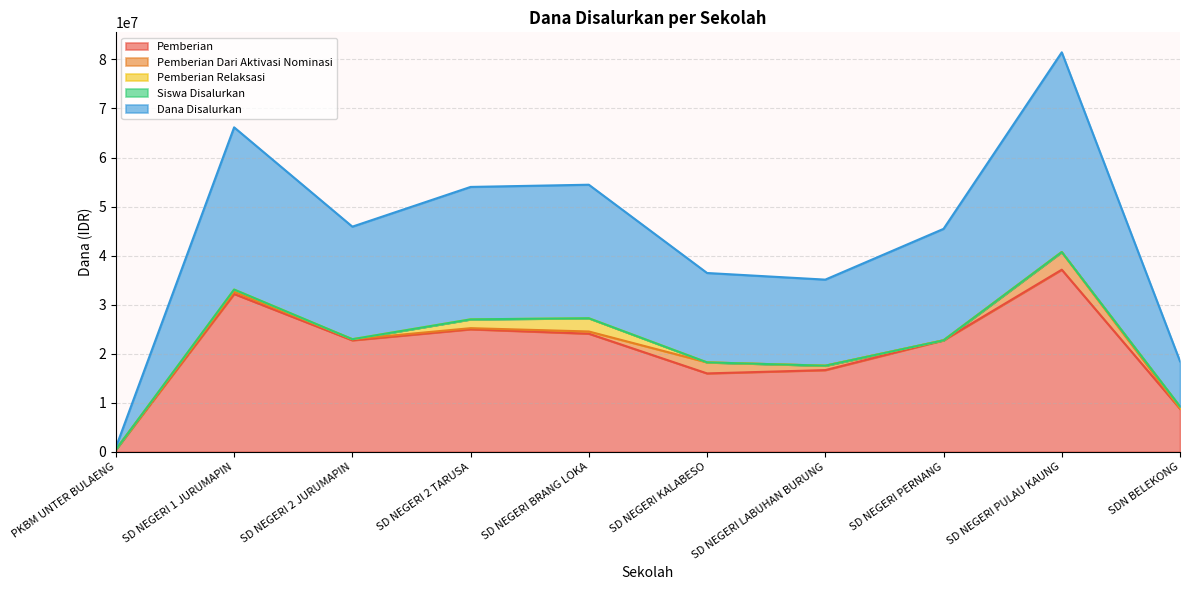

What is the highest value of the Pemberian series?

37125000